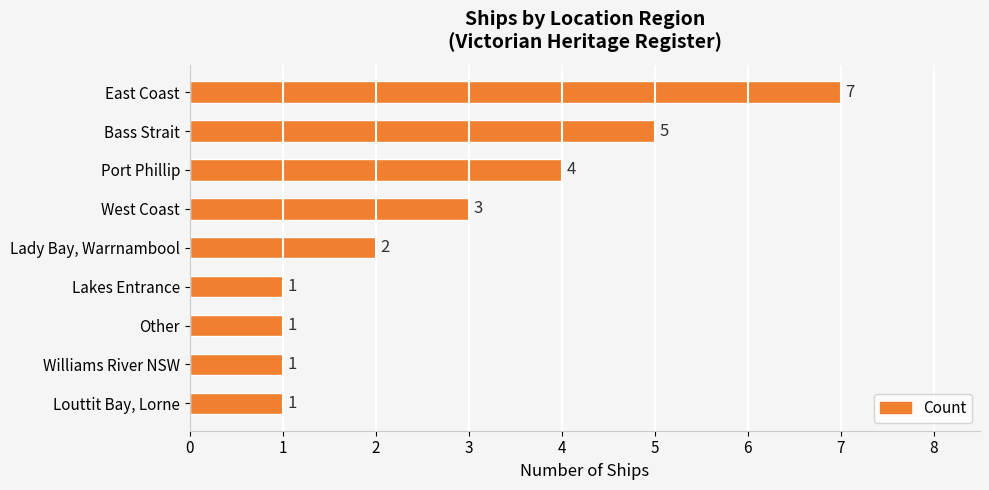

Reading top to bottom, what are all the values shown in this chart?

7	5	4	3	2	1	1	1	1